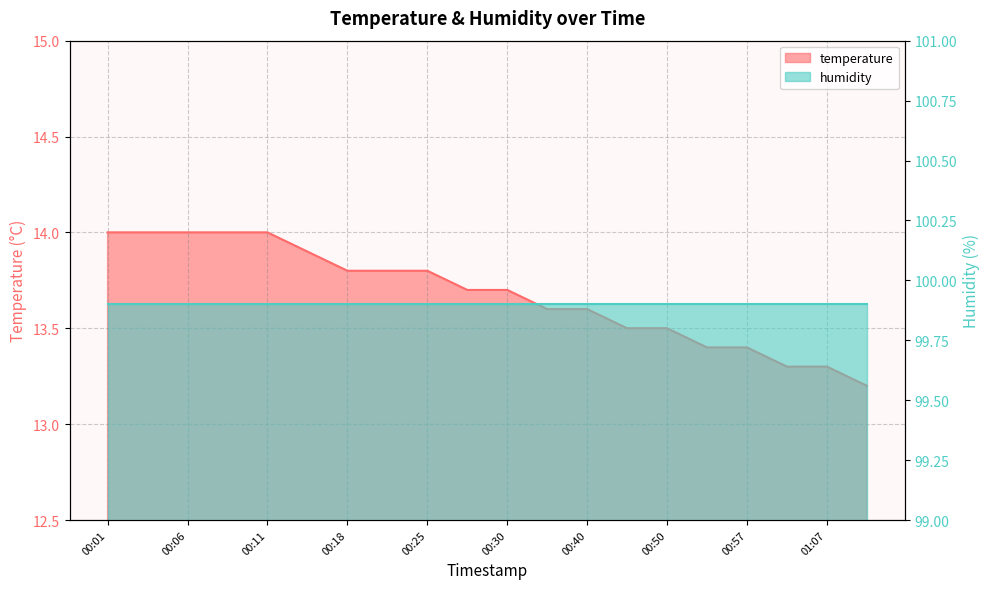

What is the label of the 3rd point from the left?

00:06